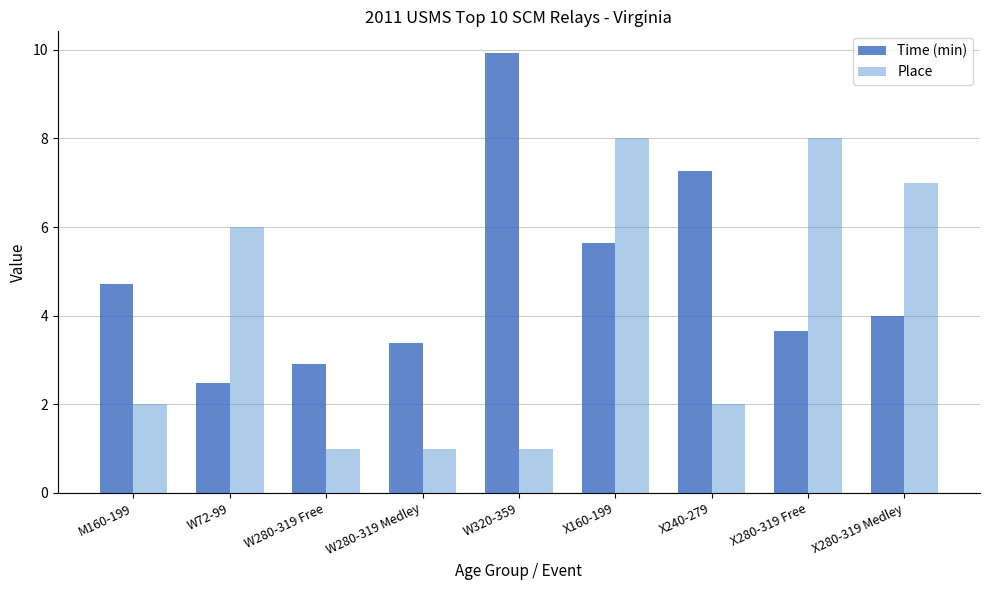

Between M160-199 and X240-279, which series saw the biggest shift?

Time (min)